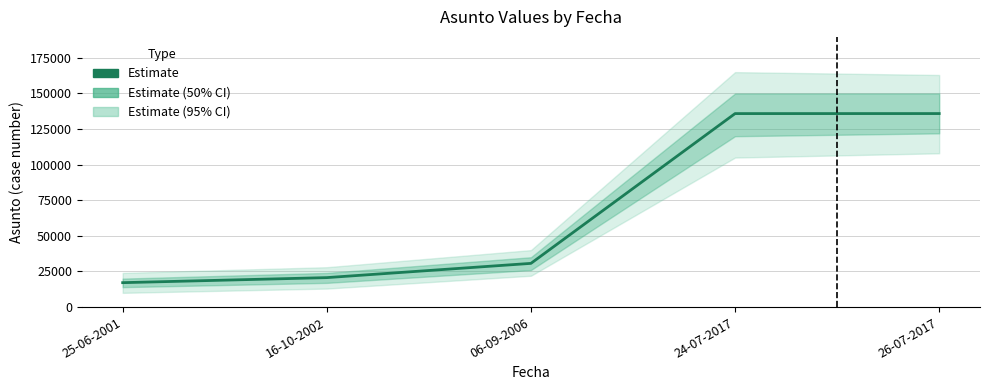

What is the greatest value displayed?

135905